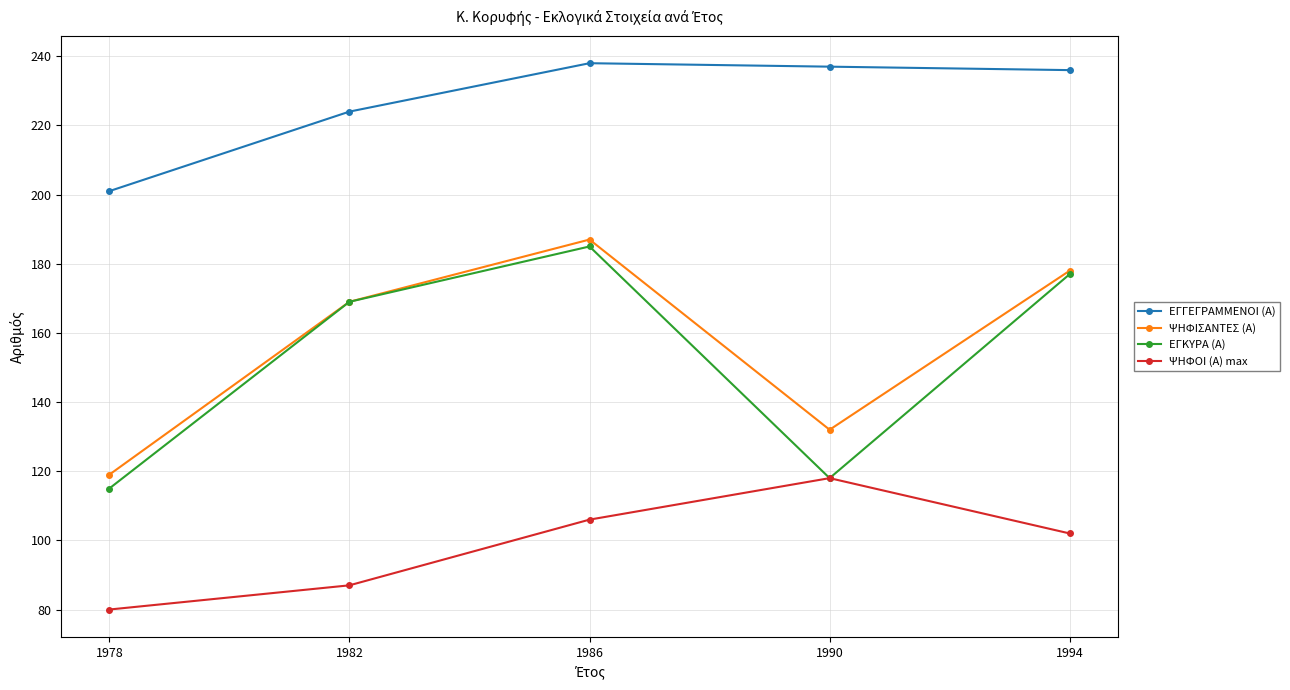

List the series in order of their peak value, lowest first.

ΨΗΦΟΙ (Α) max, ΕΓΚΥΡΑ (Α), ΨΗΦΙΣΑΝΤΕΣ (Α), ΕΓΓΕΓΡΑΜΜΕΝΟΙ (Α)